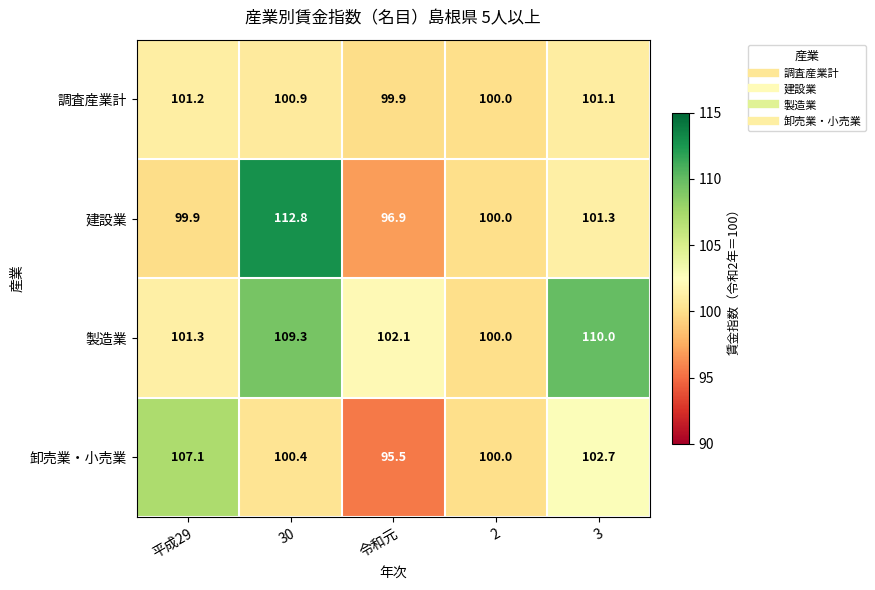

Where is 建設業 nearest to the value 104?

3